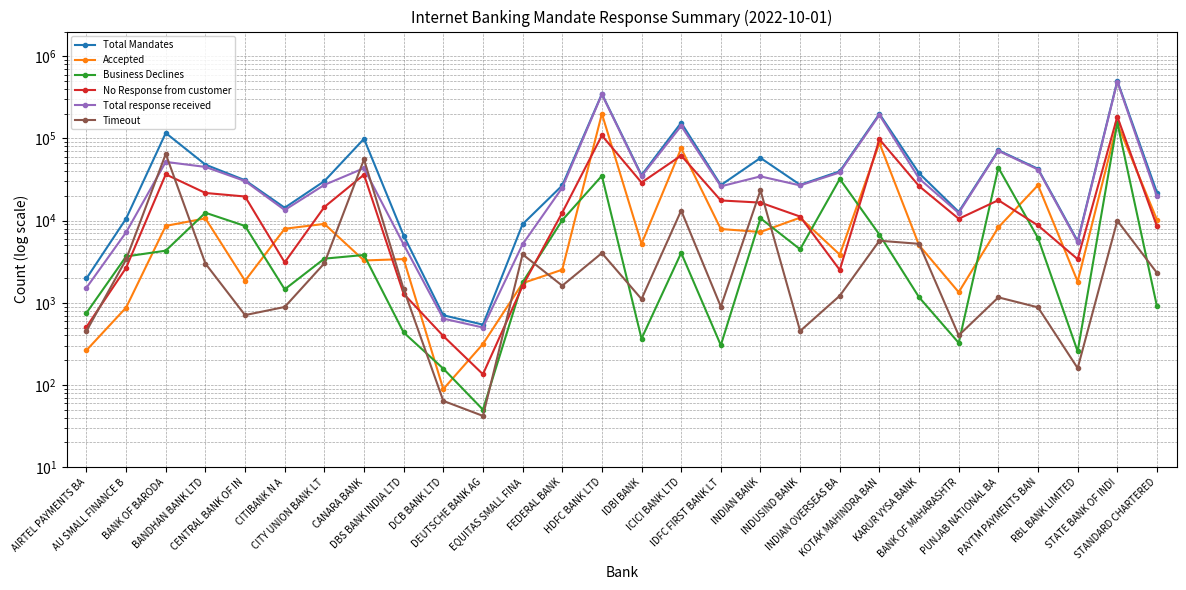

True or false: Total Mandates has more than 1 points higher than both neighbors.

True